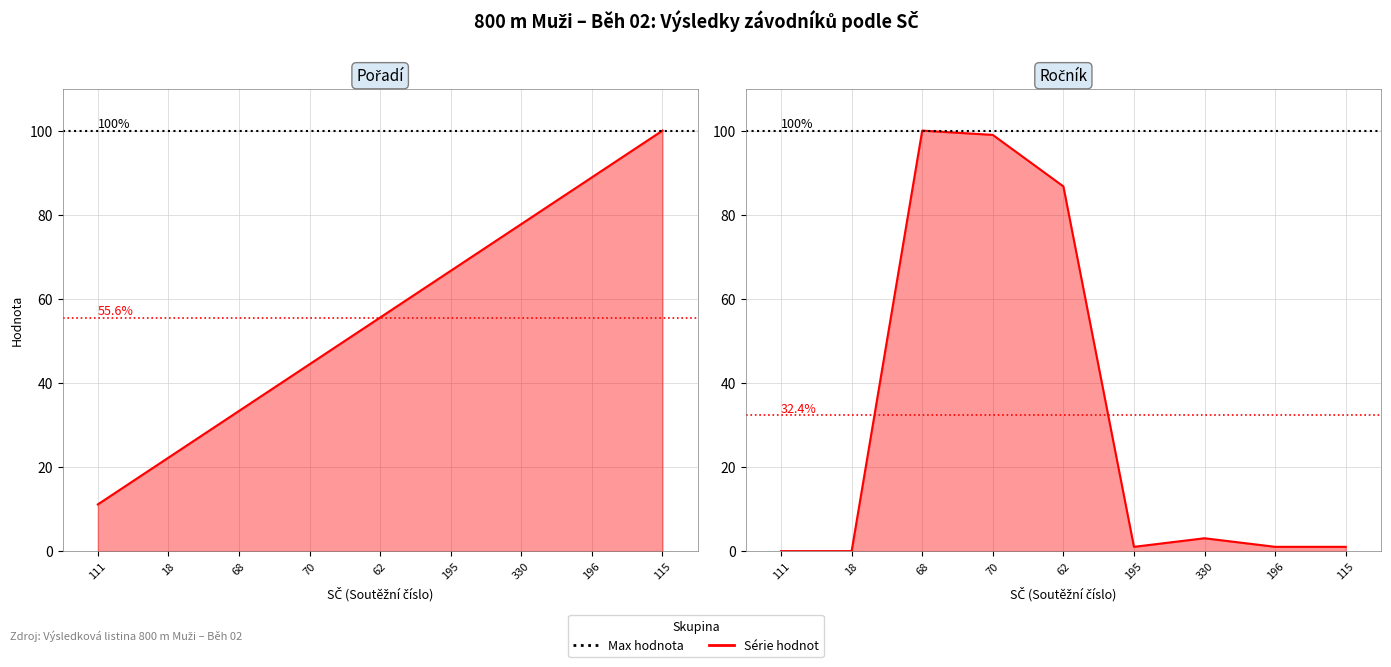

True or false: Ročník and Pořadí cross at least once.

True